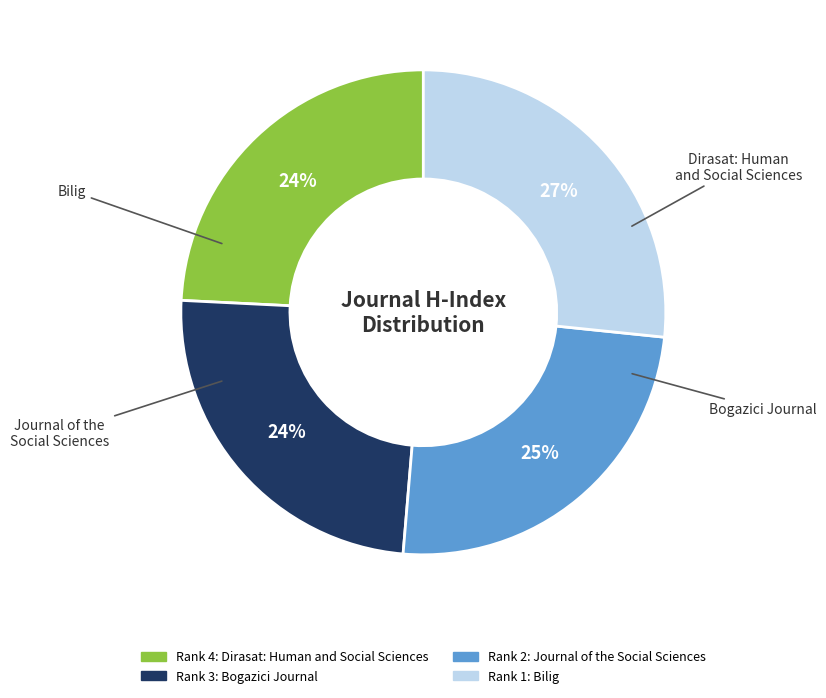

Is there a majority slice in this chart?

No